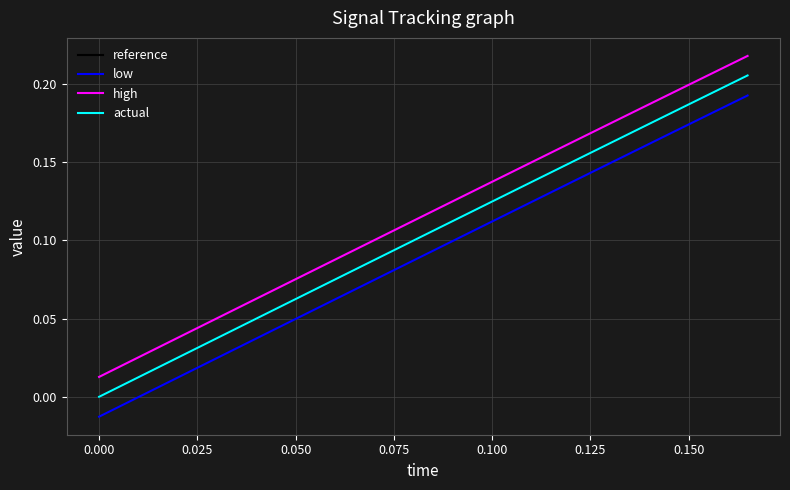

True or false: low and actual cross at least once.

False